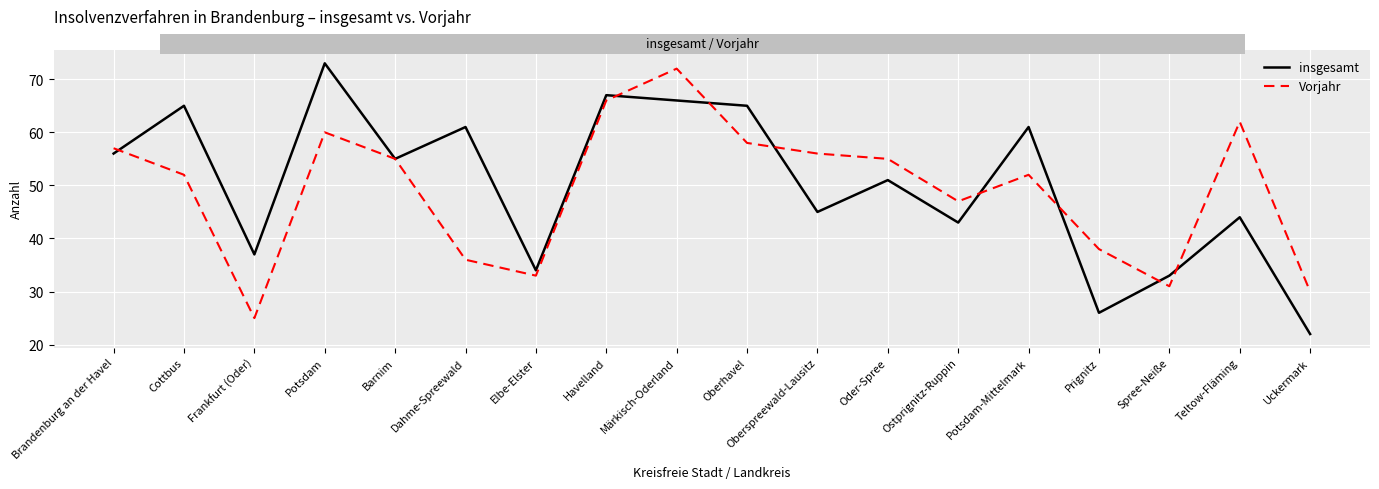

How many lines are shown in the chart?

2